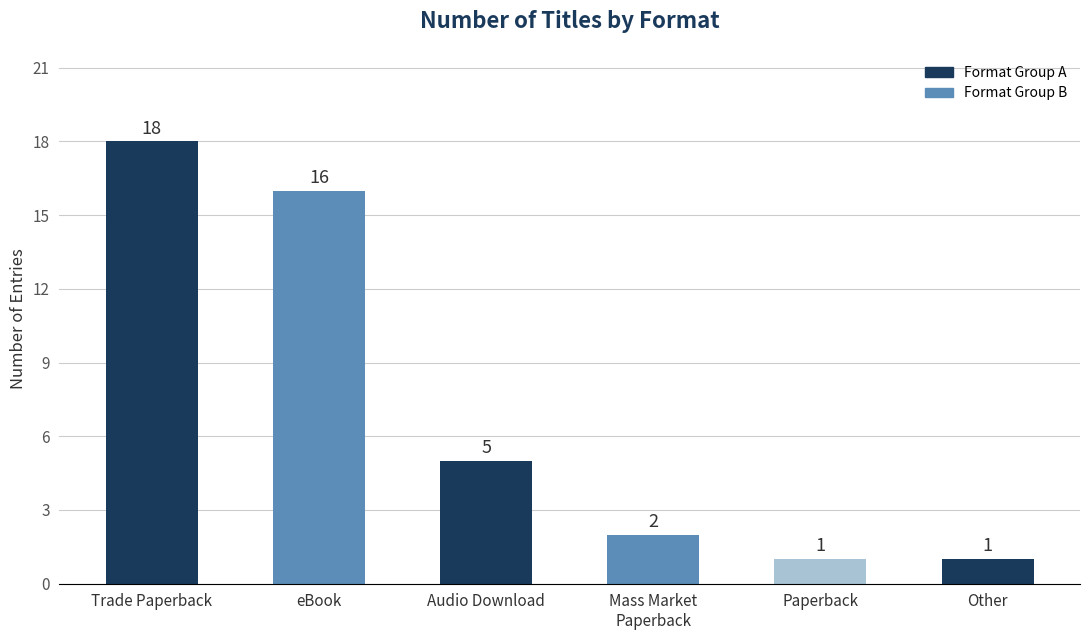

What is the label of the 4th bar from the right?

Audio Download